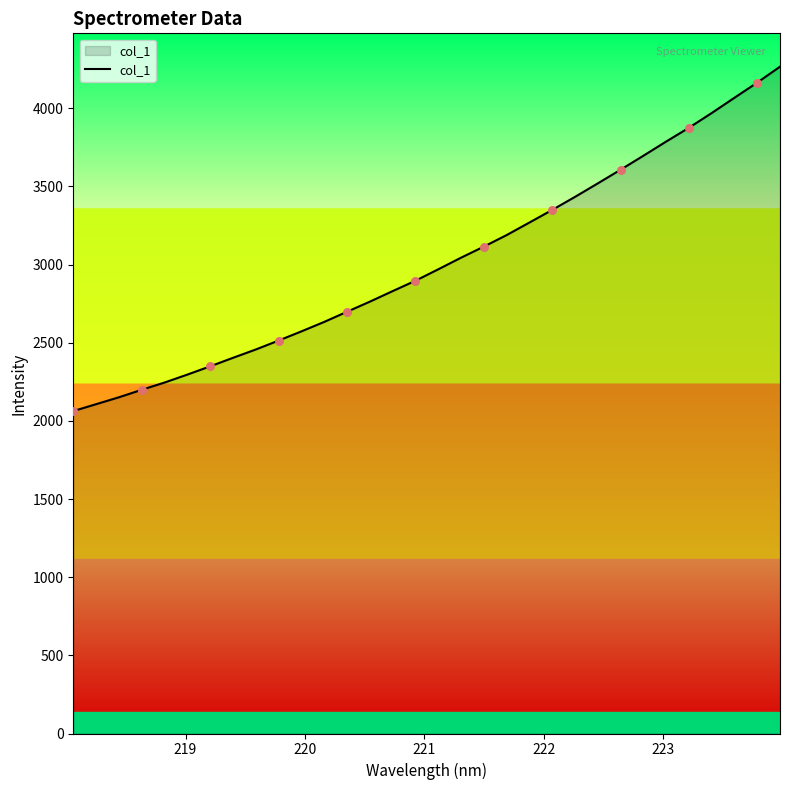

What is the smallest value displayed?

2062.6